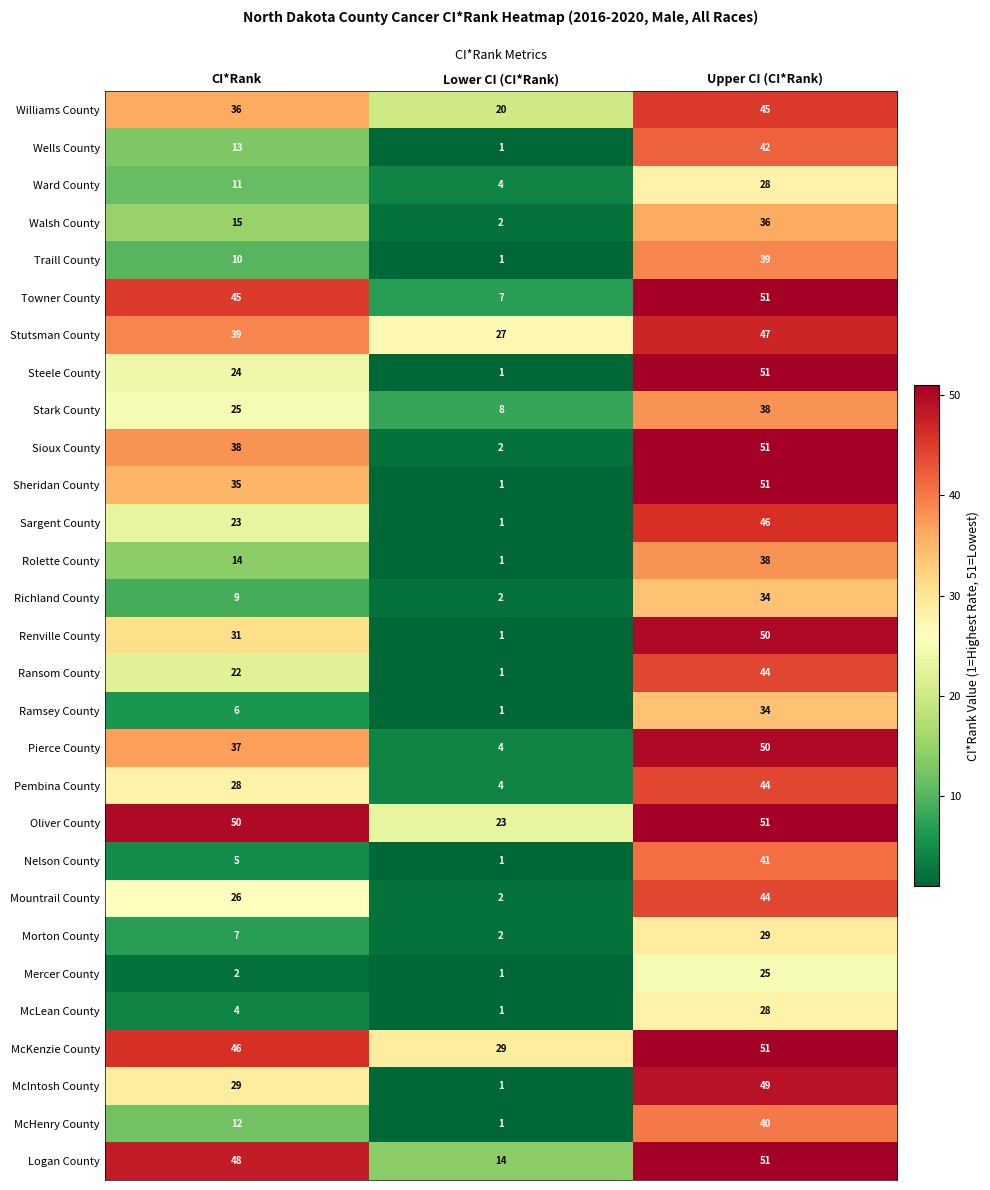

At which label is Williams County closest to 32?

CI*Rank